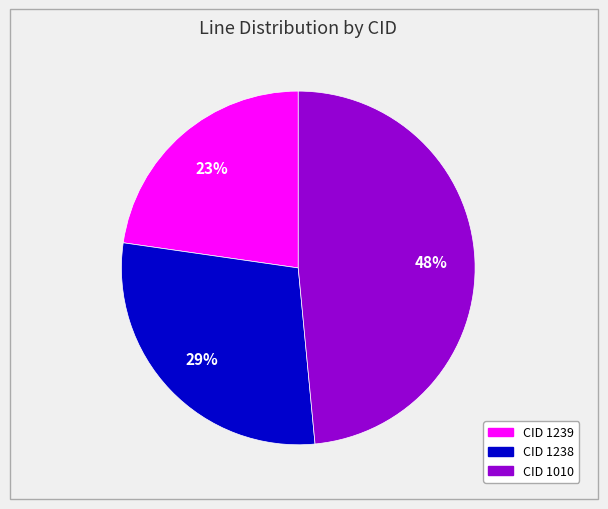

Does any single category account for the majority?

No